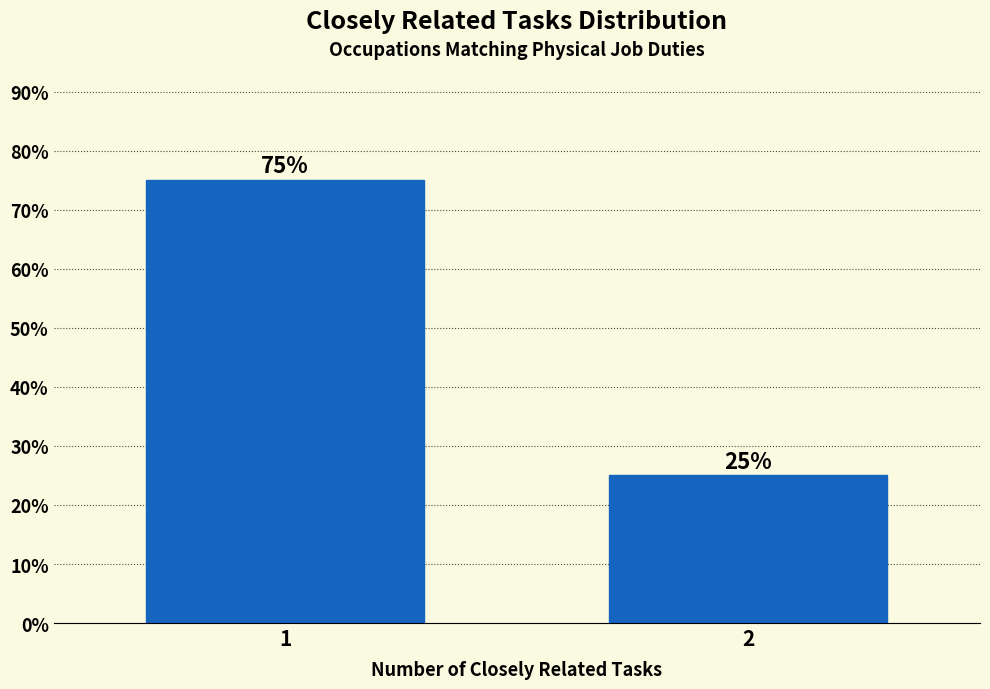

Reading left to right, transcribe all the data shown in this chart.

1=75	2=25